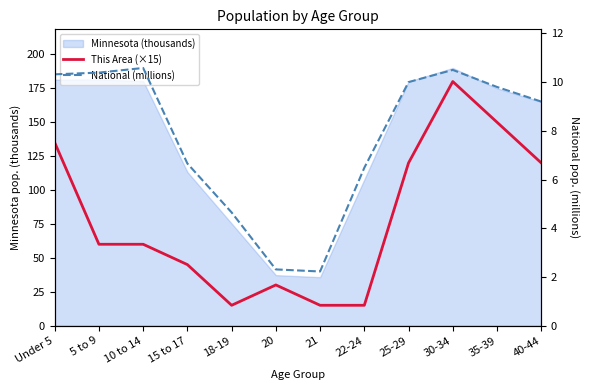

True or false: This Area (×15) and National (millions) cross at least once.

False